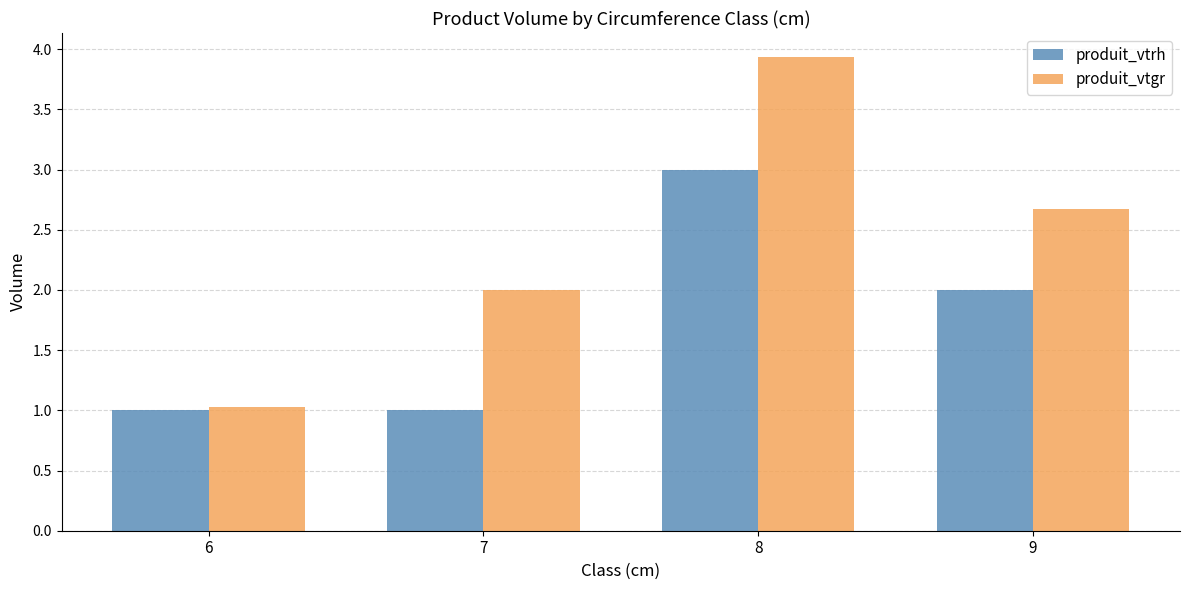

How many bars are there in each group?

2